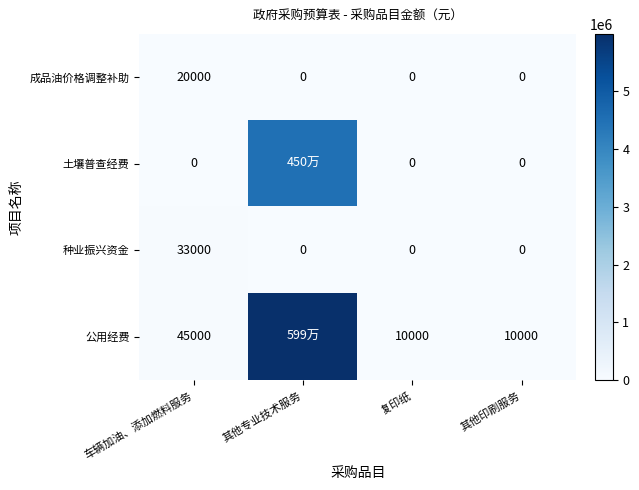

True or false: 种业振兴资金 has a value of 0 at 复印纸.

True